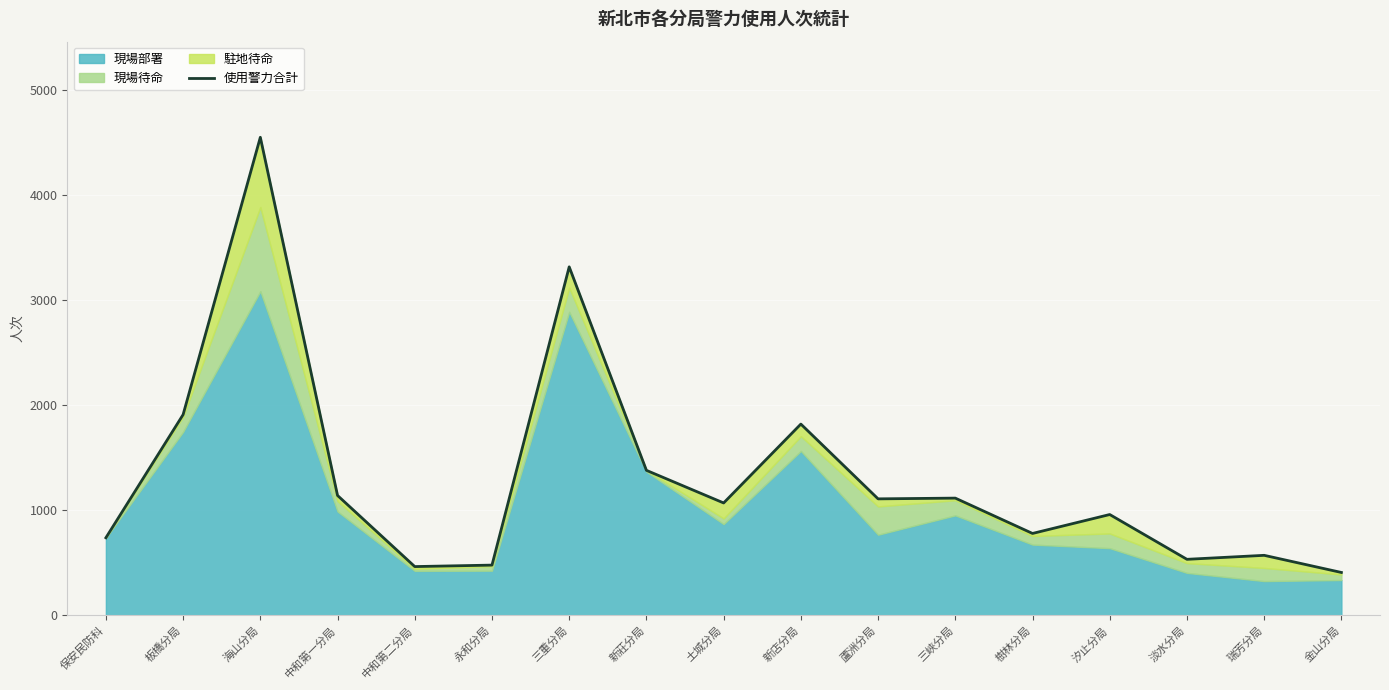

Reading left to right, list all the values displayed in this chart.

738	1909	4546	1140	464	478	3314	1379	1069	1819	1108	1115	779	959	533	571	408